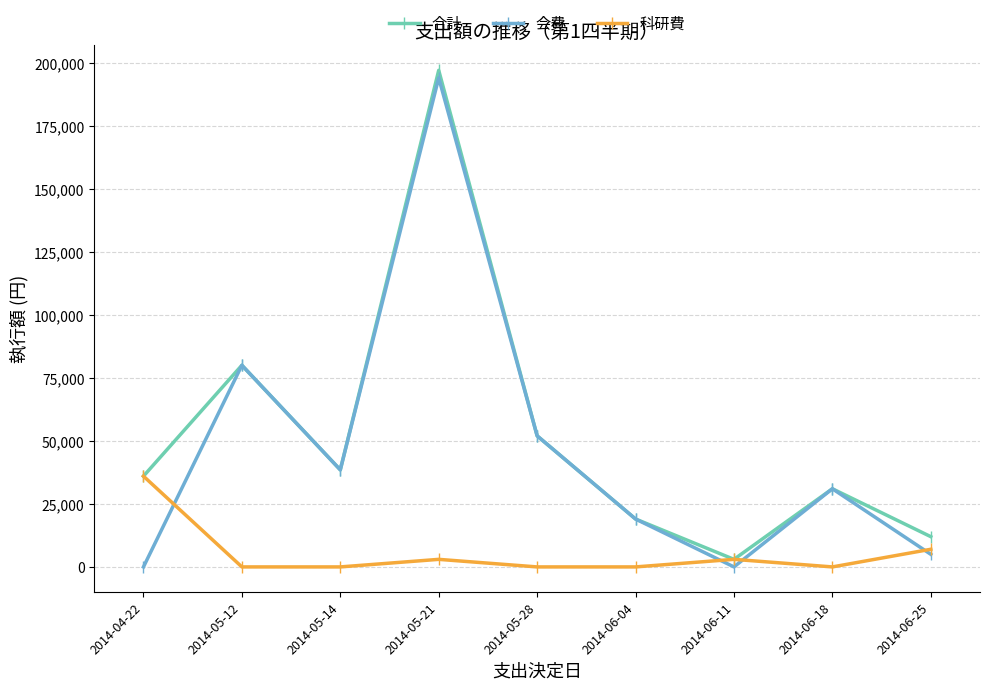

What is the maximum value shown in the chart?

197000